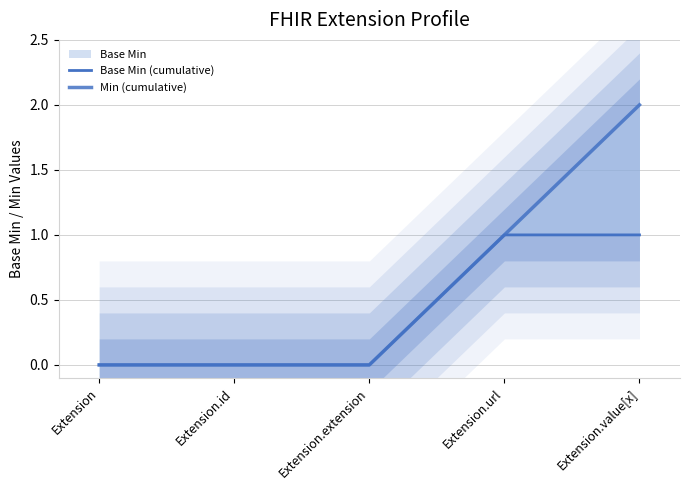

True or false: Base Min (cumulative) has a value of 2 at Extension.value[x].

False